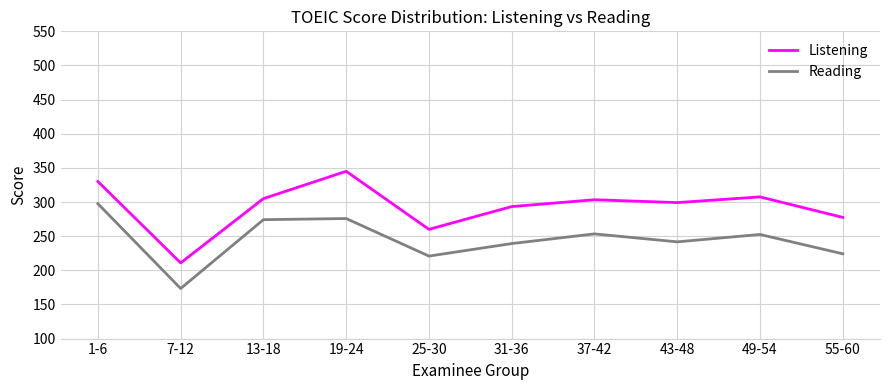

Count the number of data series in this chart.

2